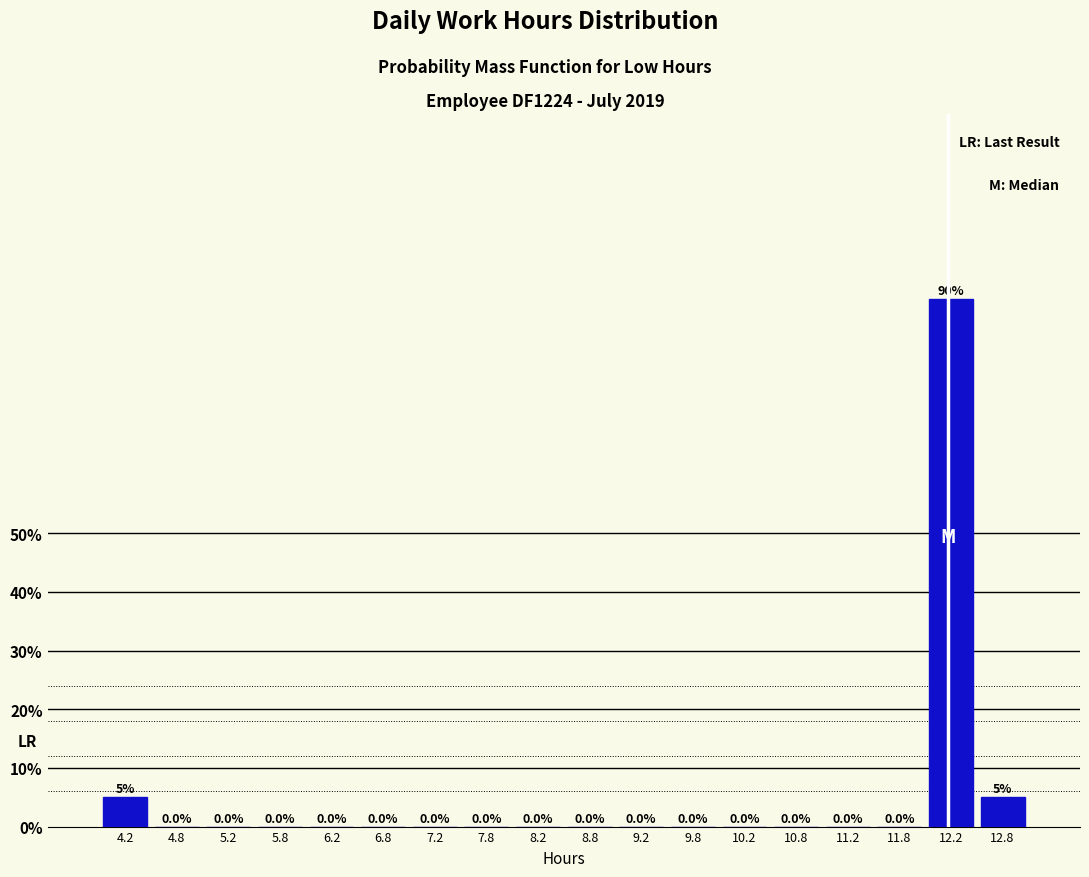

Reading left to right, list every bar in this chart as the range it spans on the x-axis followed by its height.

4.0 to 4.5: 5.0
4.5 to 5.0: 0.0
5.0 to 5.5: 0.0
5.5 to 6.0: 0.0
6.0 to 6.5: 0.0
6.5 to 7.0: 0.0
7.0 to 7.5: 0.0
7.5 to 8.0: 0.0
8.0 to 8.5: 0.0
8.5 to 9.0: 0.0
9.0 to 9.5: 0.0
9.5 to 10.0: 0.0
10.0 to 10.5: 0.0
10.5 to 11.0: 0.0
11.0 to 11.5: 0.0
11.5 to 12.0: 0.0
12.0 to 12.5: 90.0
12.5 to 13.0: 5.0